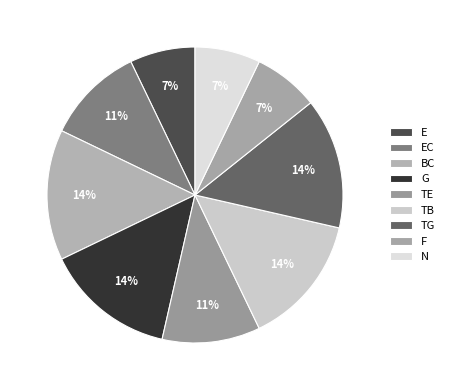

Rank the categories by value from highest to lowest.

BC, G, TB, TG, EC, TE, E, F, N